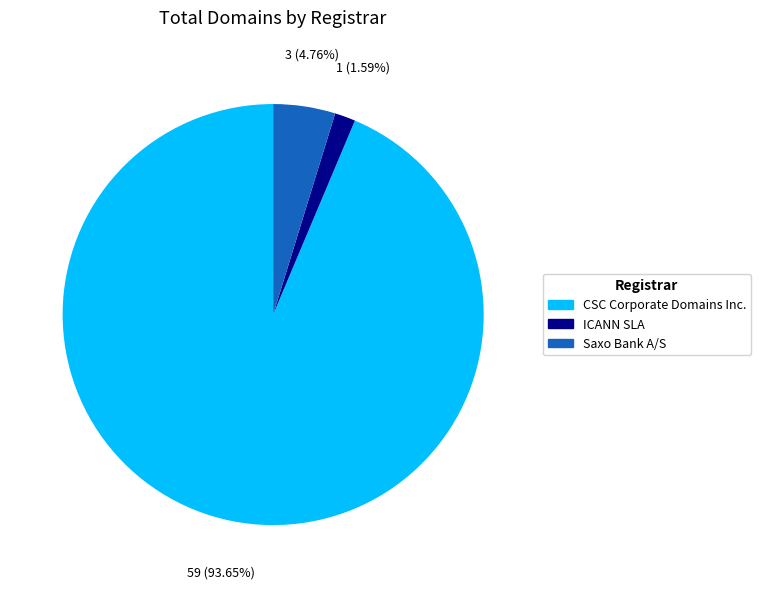

To the nearest percent, what is the difference between the largest and smallest slice percentages?

92%